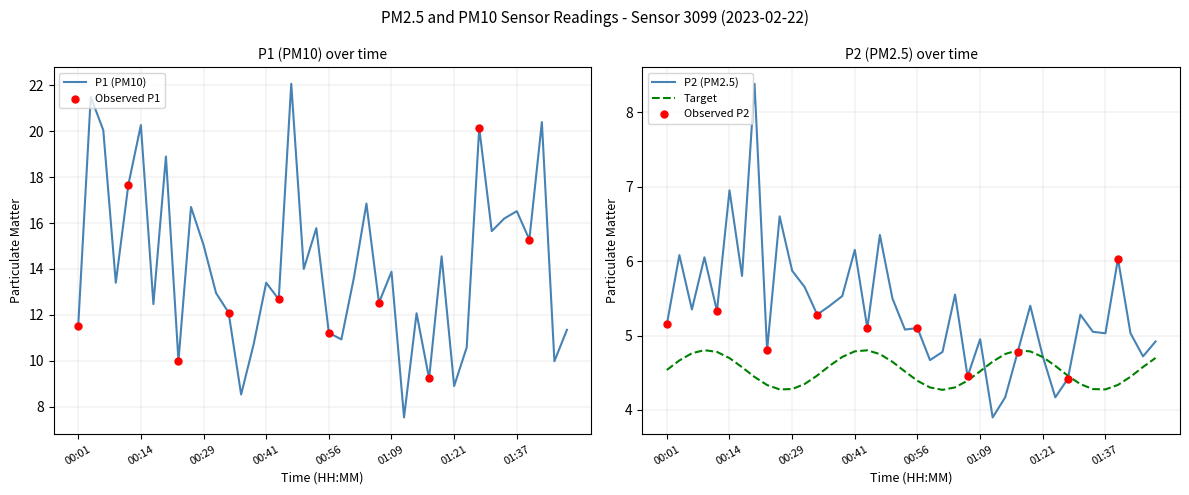

What is the minimum value for P1 (PM10)?

7.5